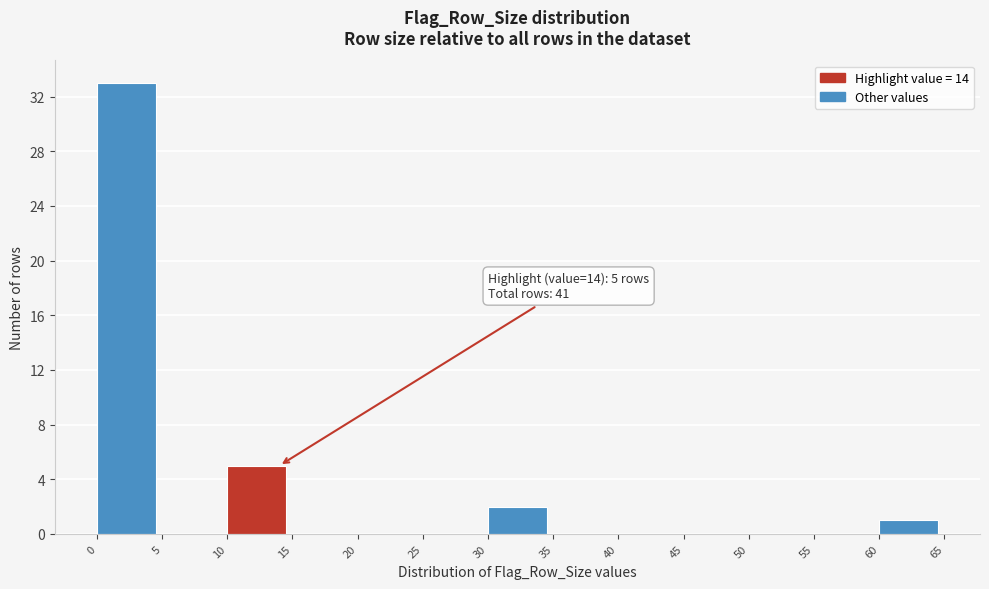

Which range on the x-axis has the tallest bar?

0 to 5